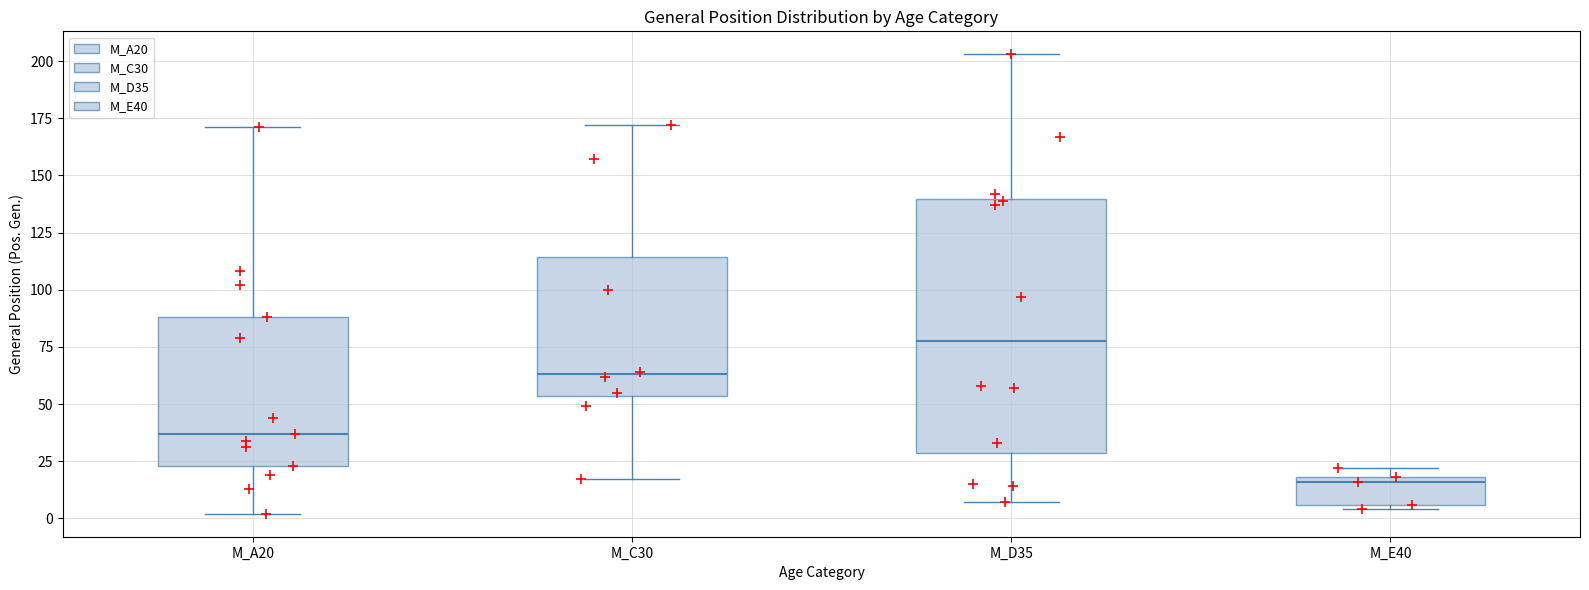

Comparing the boxes themselves (not the whiskers), which one is the tallest?

M_D35